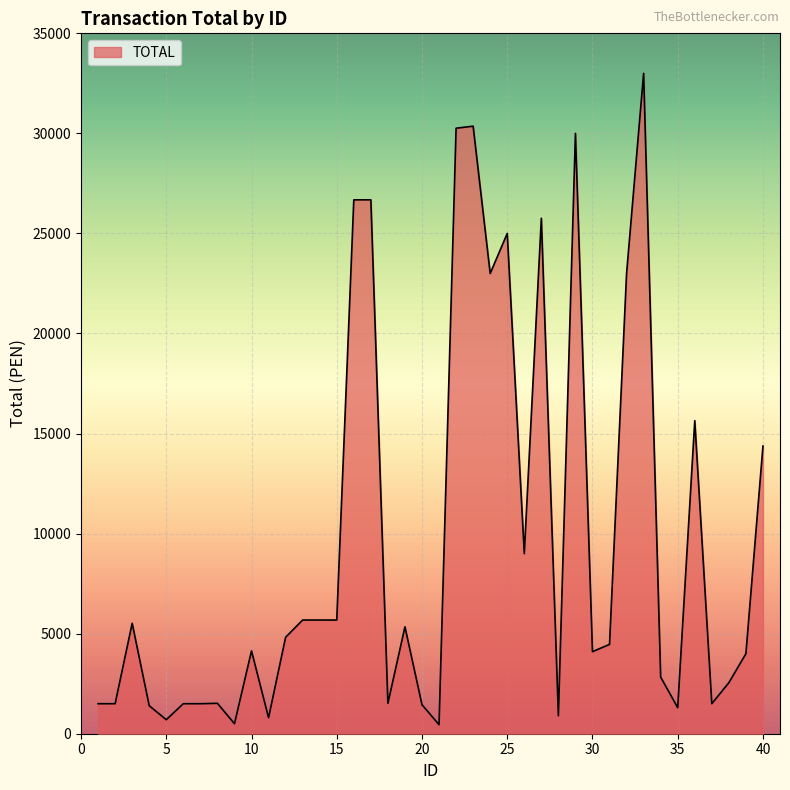

What is the difference between the maximum and minimum values?

32550.0